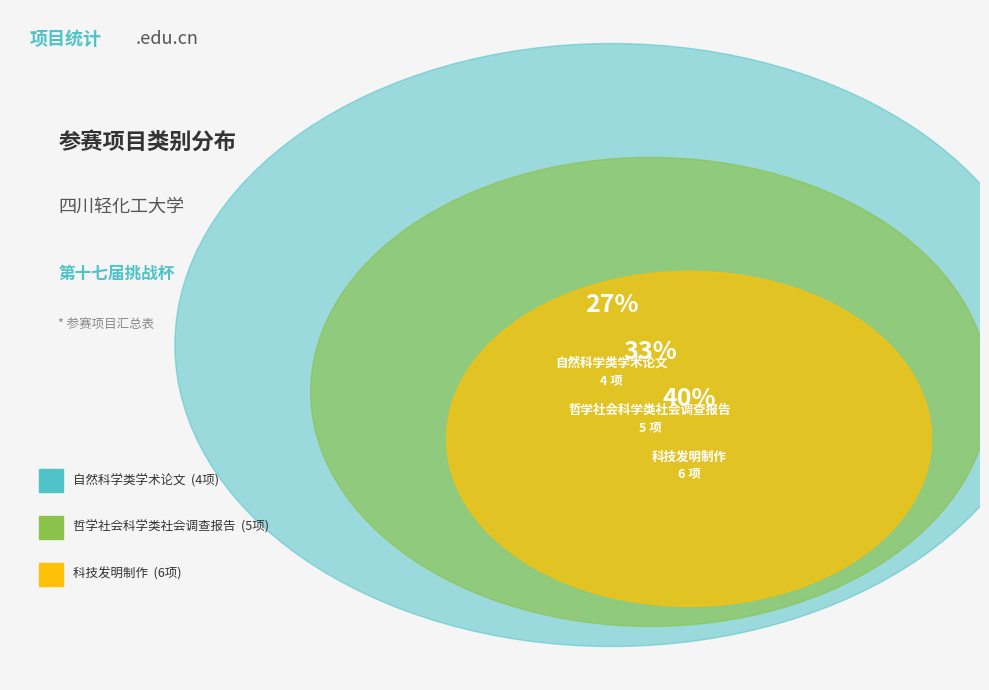

Count the number of slices in the pie.

3